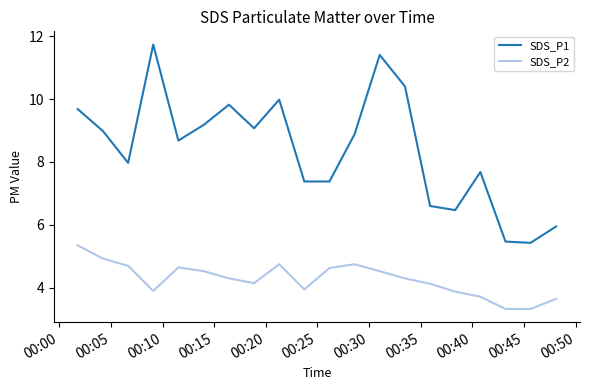

Count the number of categories in the chart.

20